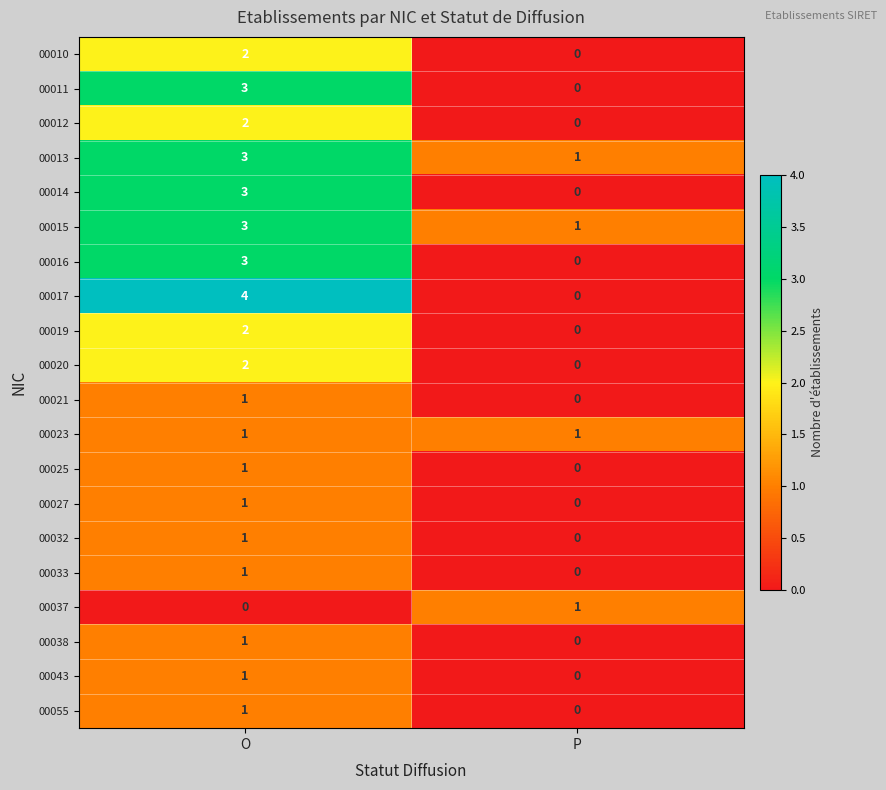

List the labels in order of 00021 value, smallest first.

P, O